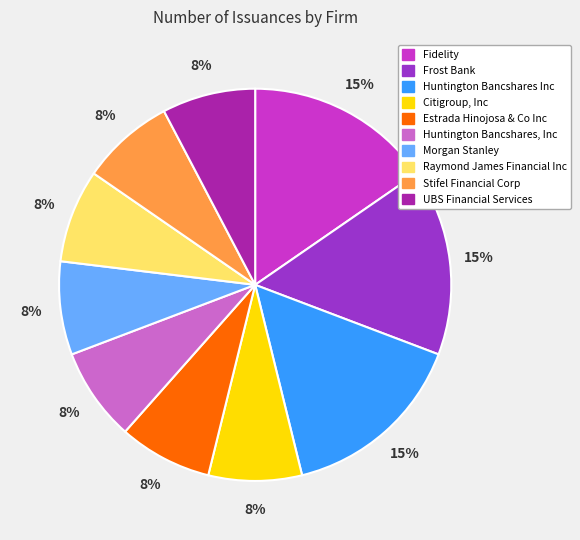

To the nearest percent, what is the combined percentage of Frost Bank and Citigroup, Inc?

23%